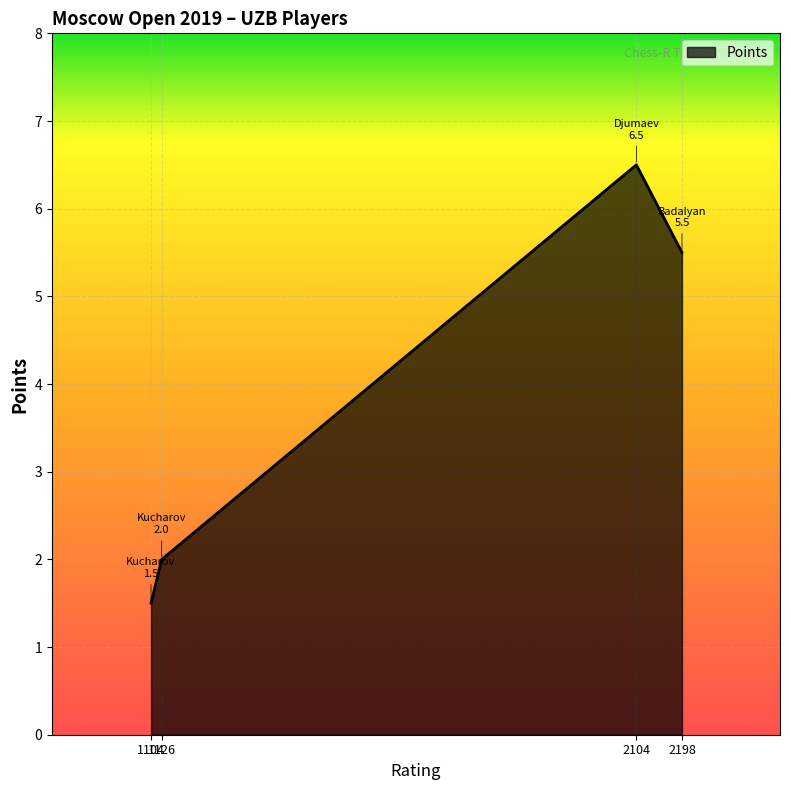

How many lines are shown in the chart?

1